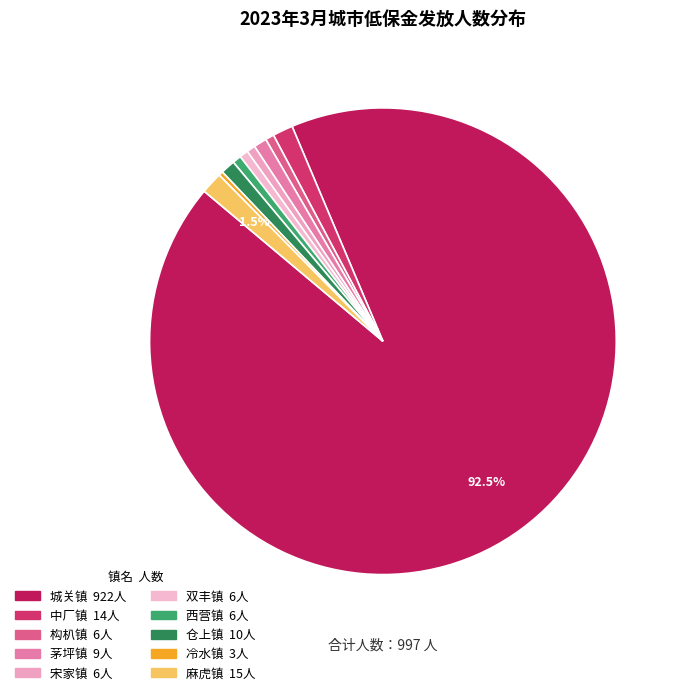

To the nearest percent, what is the average slice percentage?

10%